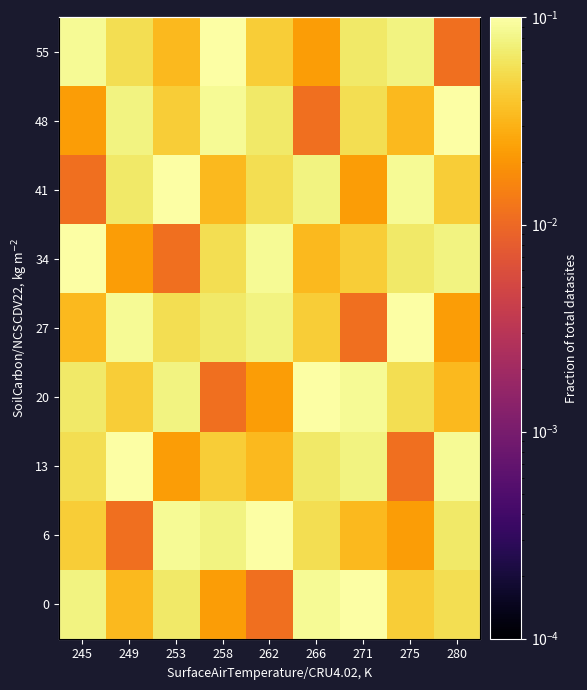

What is the total value across all series at 271?

0.5